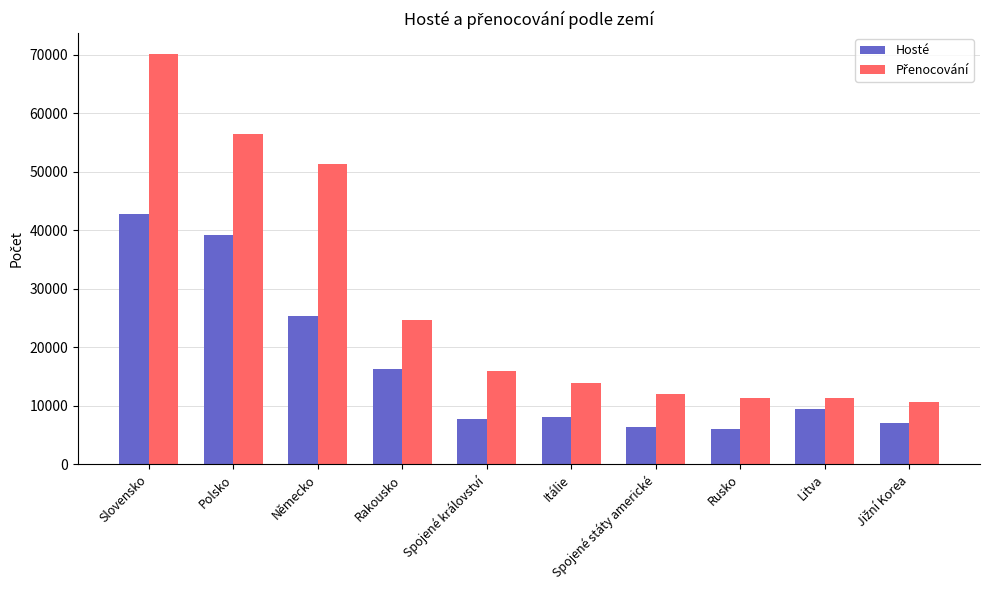

What is the smallest value displayed?

5978